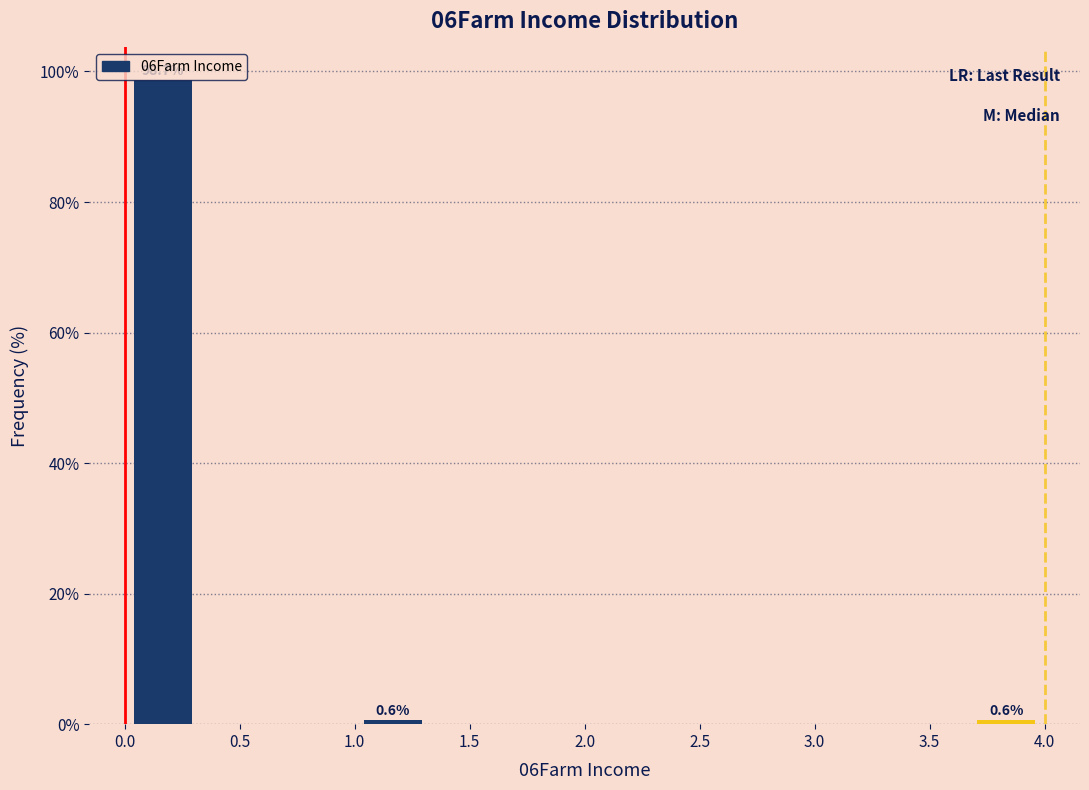

Which range on the x-axis has the tallest bar?

0.00 to 0.35